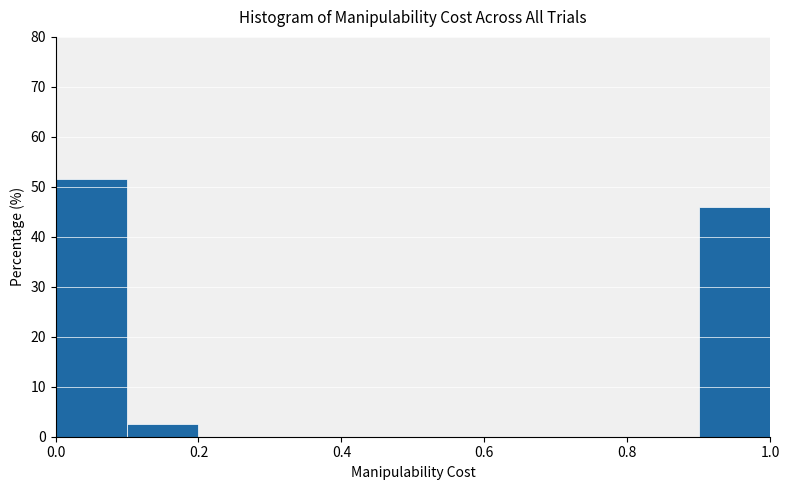

Reading left to right, list every bar in this chart as the range it spans on the x-axis followed by its height. The values are not printed on the chart, so give them approximately, as read against the axis.

0.0 to 0.1: 52
0.1 to 0.2: 2
0.2 to 0.3: 0
0.3 to 0.4: 0
0.4 to 0.5: 0
0.5 to 0.6: 0
0.6 to 0.7: 0
0.7 to 0.8: 0
0.8 to 0.9: 0
0.9 to 1.0: 46